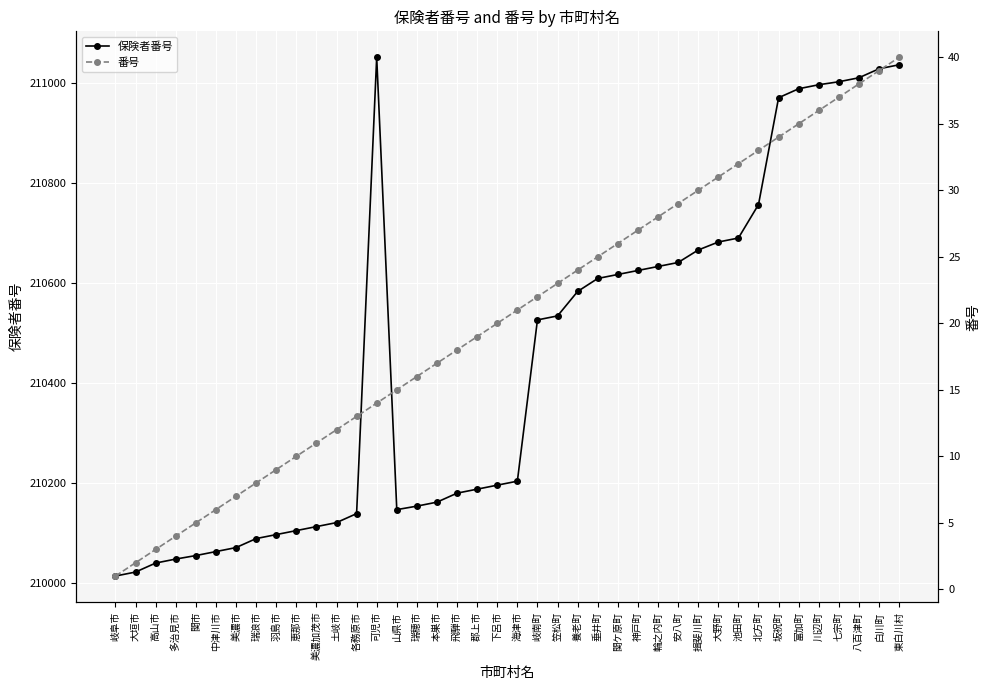

The value of 保険者番号 at 安八町 is 210641. True or false?

True